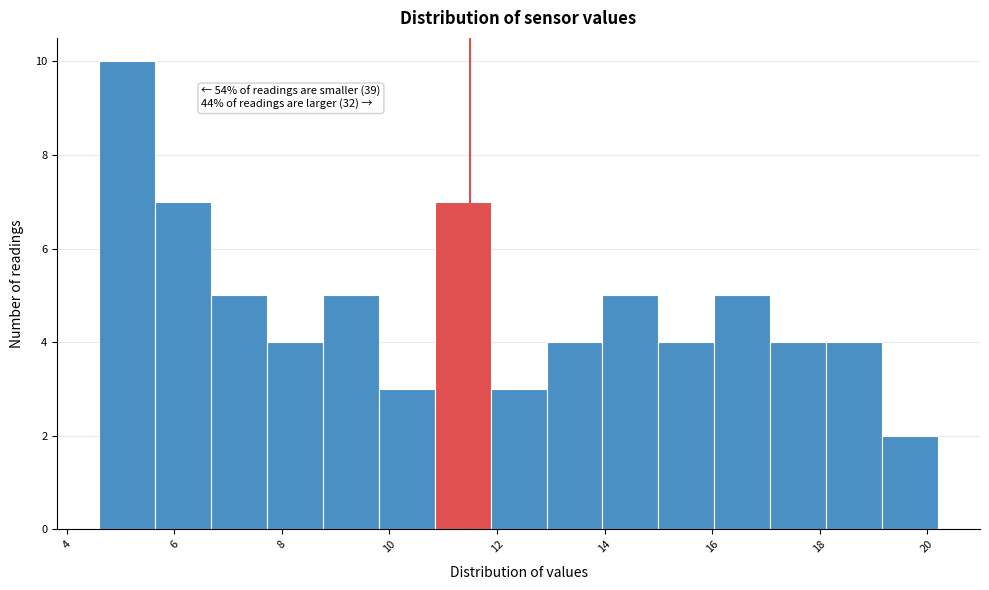

Which range on the x-axis has the tallest bar?

4.60 to 5.64